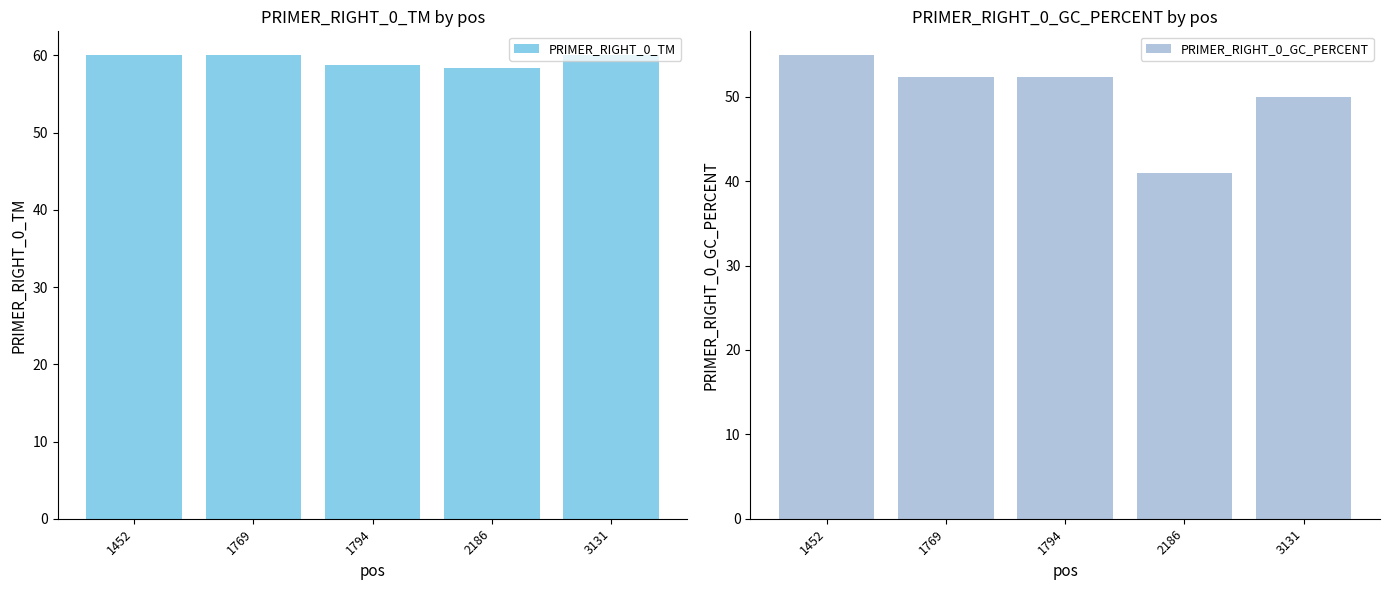

The value of PRIMER_RIGHT_0_TM at 1452 is 60.0. True or false?

True